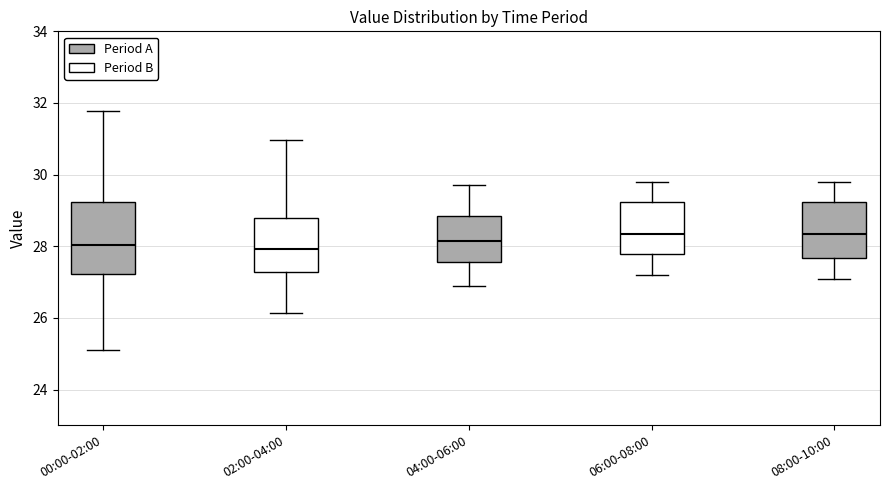

Reading left to right, read every box against the y-axis: the position of its median line, the range the box covers, and the ends of its whiskers. The values are not printed on the chart, so give them approximately, as read against the axis.

00:00-02:00: median 28.0, box 27.2 to 29.2, whiskers 25.2 to 31.8
02:00-04:00: median 28.0, box 27.2 to 28.8, whiskers 26.2 to 31.0
04:00-06:00: median 28.2, box 27.6 to 28.8, whiskers 27.0 to 29.8
06:00-08:00: median 28.4, box 27.8 to 29.2, whiskers 27.2 to 29.8
08:00-10:00: median 28.4, box 27.6 to 29.2, whiskers 27.2 to 29.8